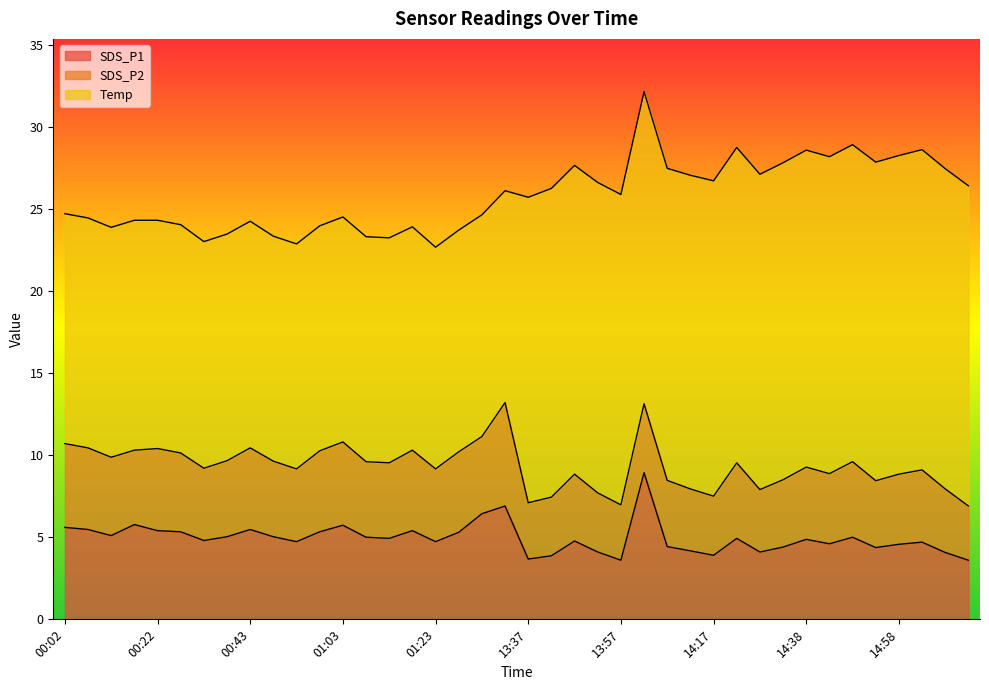

What is the average value of the Temp series?

16.4